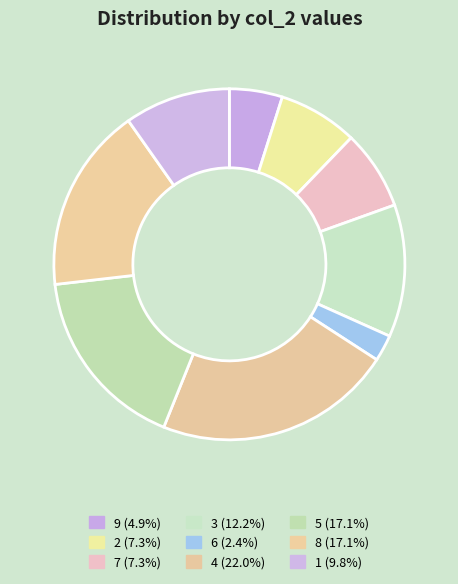

What is the change in value from 7 to 8?

+4